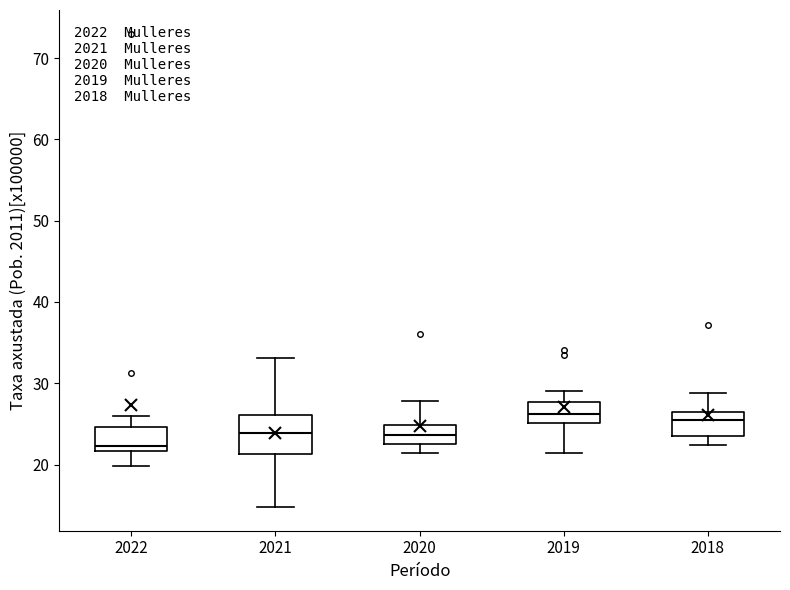

Where does the lower whisker of the box at x = 2020 end on the y-axis? The values are not printed on the chart, so give them approximately, as read against the axis.

21